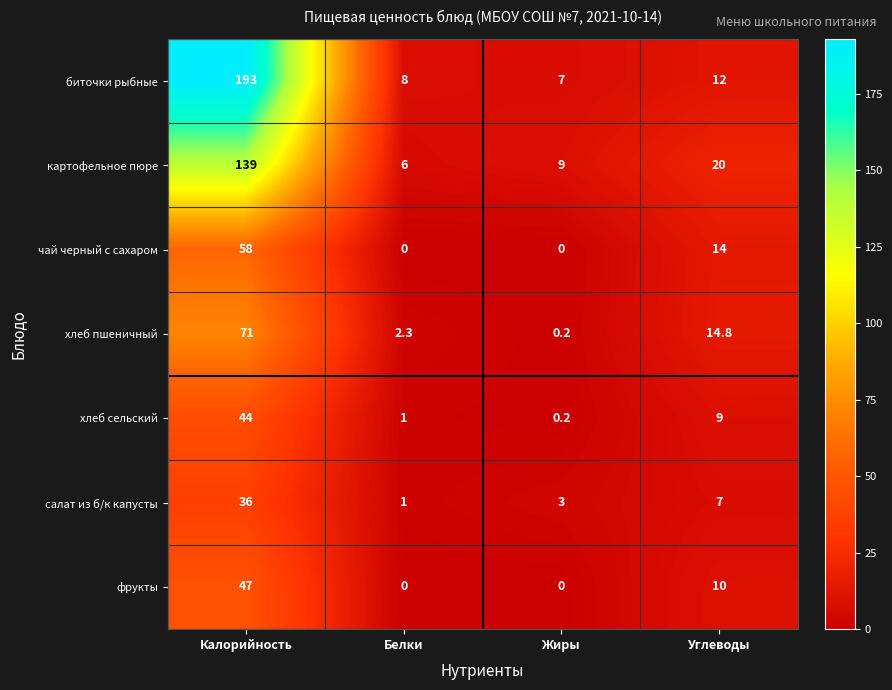

True or false: картофельное пюре has a value of 14.7 at Жиры.

False